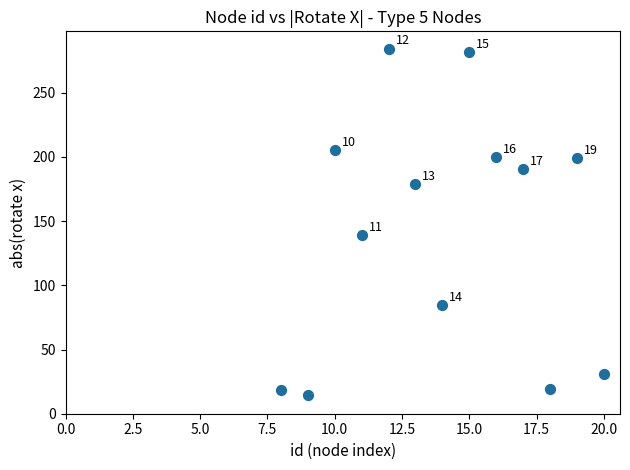

What is the range of Y values (max minus min)?

269.3